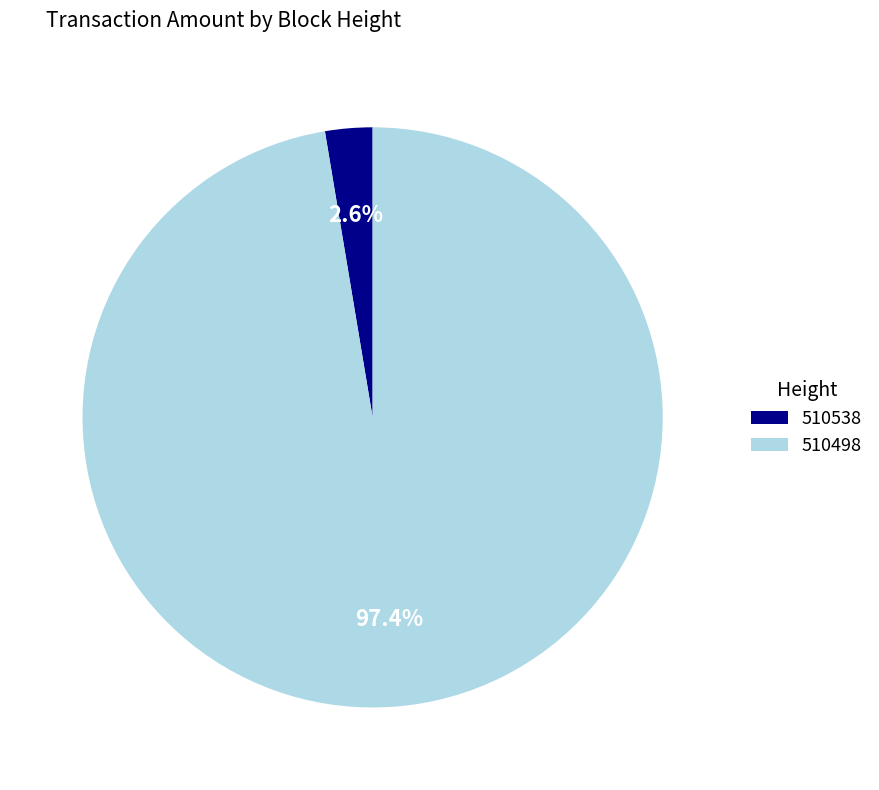

Which slice is the largest?

510498